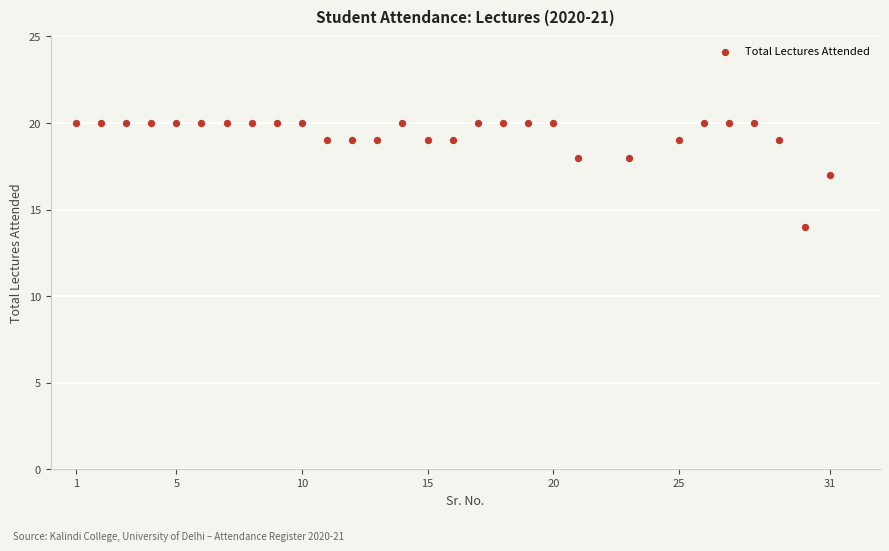

What is the range of X values (max minus min)?

30